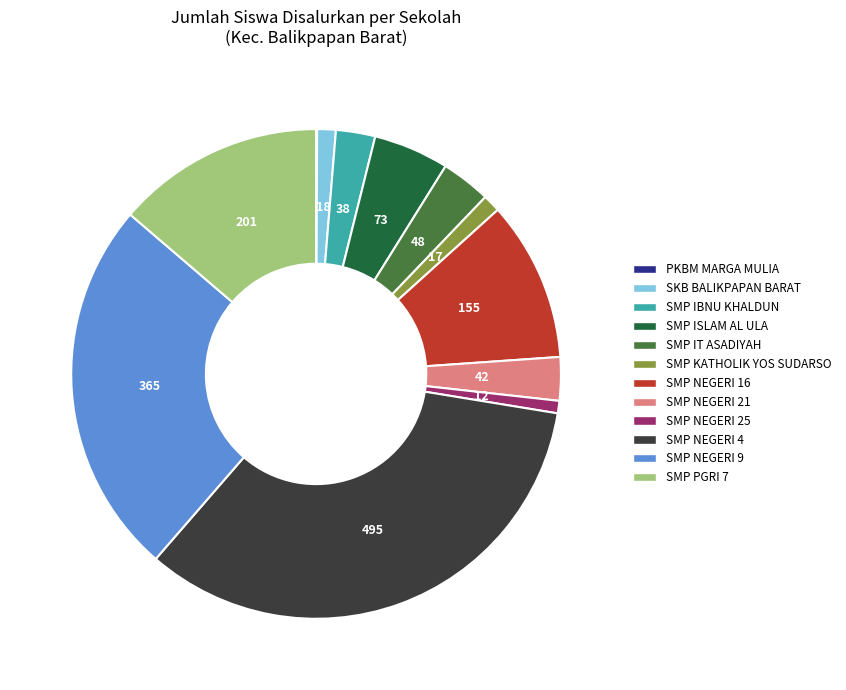

Which slice is the largest?

SMP NEGERI 4